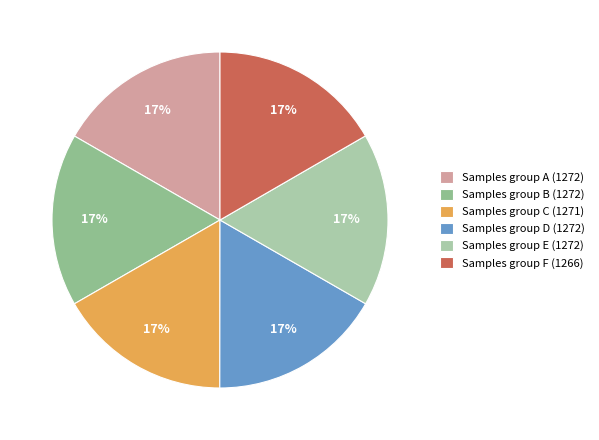

How many segments does this pie chart have?

6